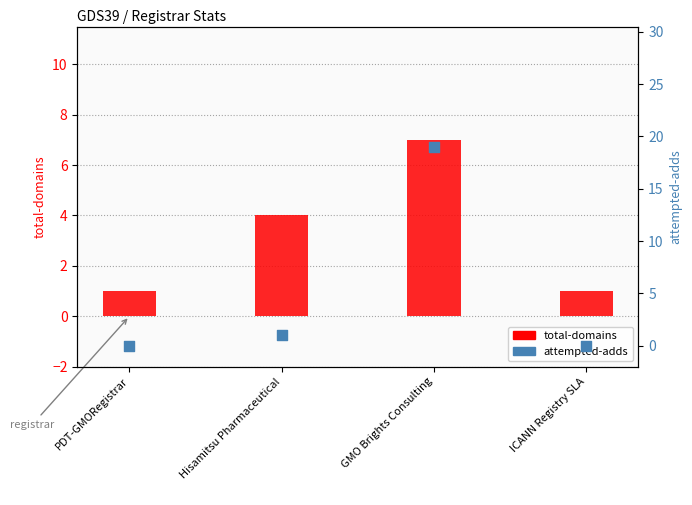

Which series has the largest Y range (max minus min)?

attempted-adds